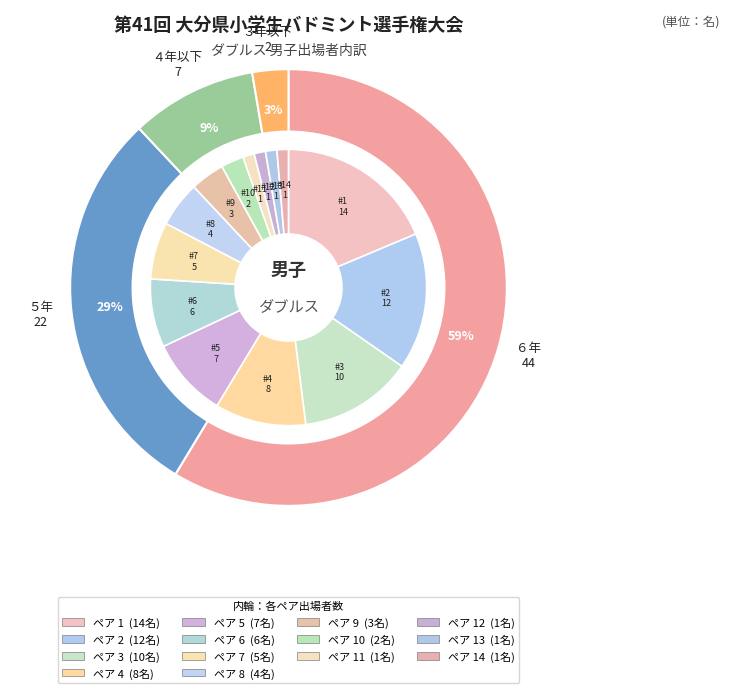

Does 3 account for over 50% of the chart?

No